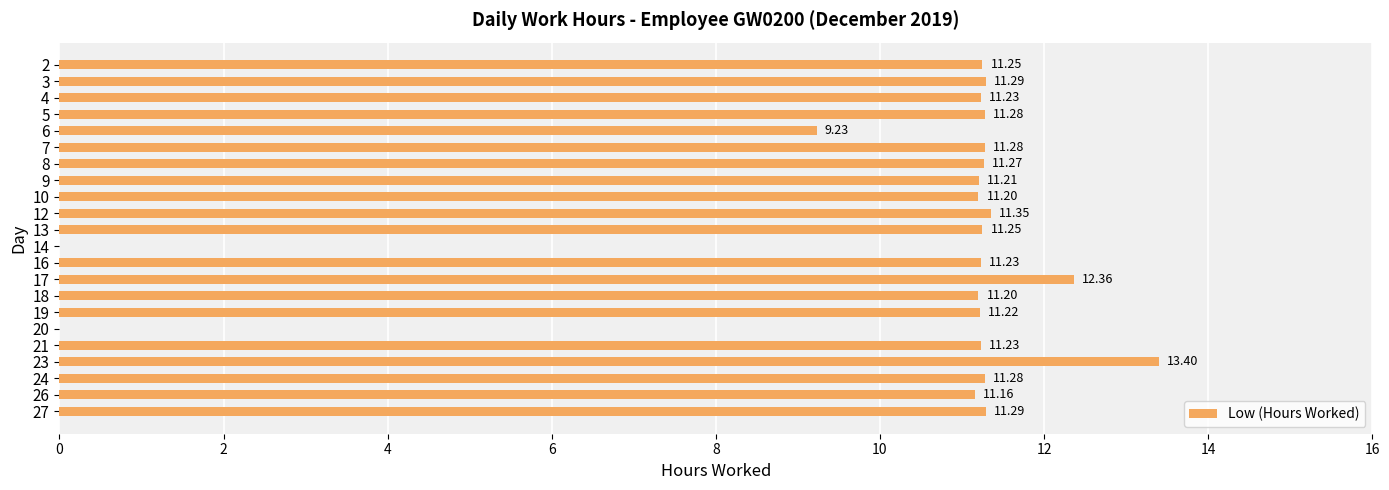

At which category does the chart reach its peak across all series?

23